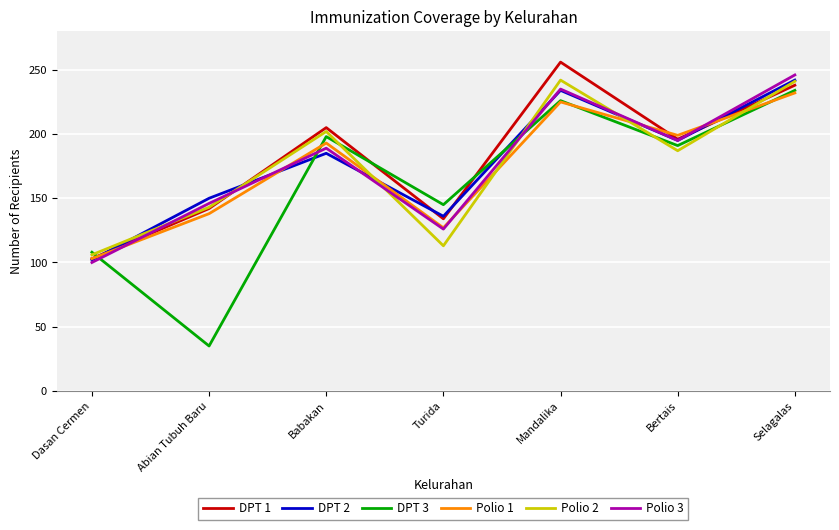

List the labels in order of DPT 2 value, smallest first.

Dasan Cermen, Turida, Abian Tubuh Baru, Babakan, Bertais, Mandalika, Selagalas